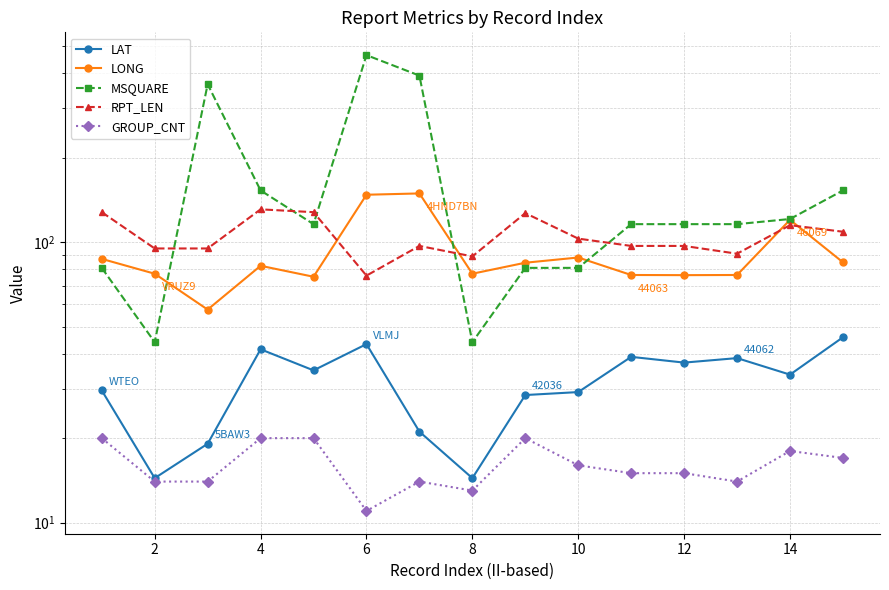

Which series has the widest spread of values?

MSQUARE